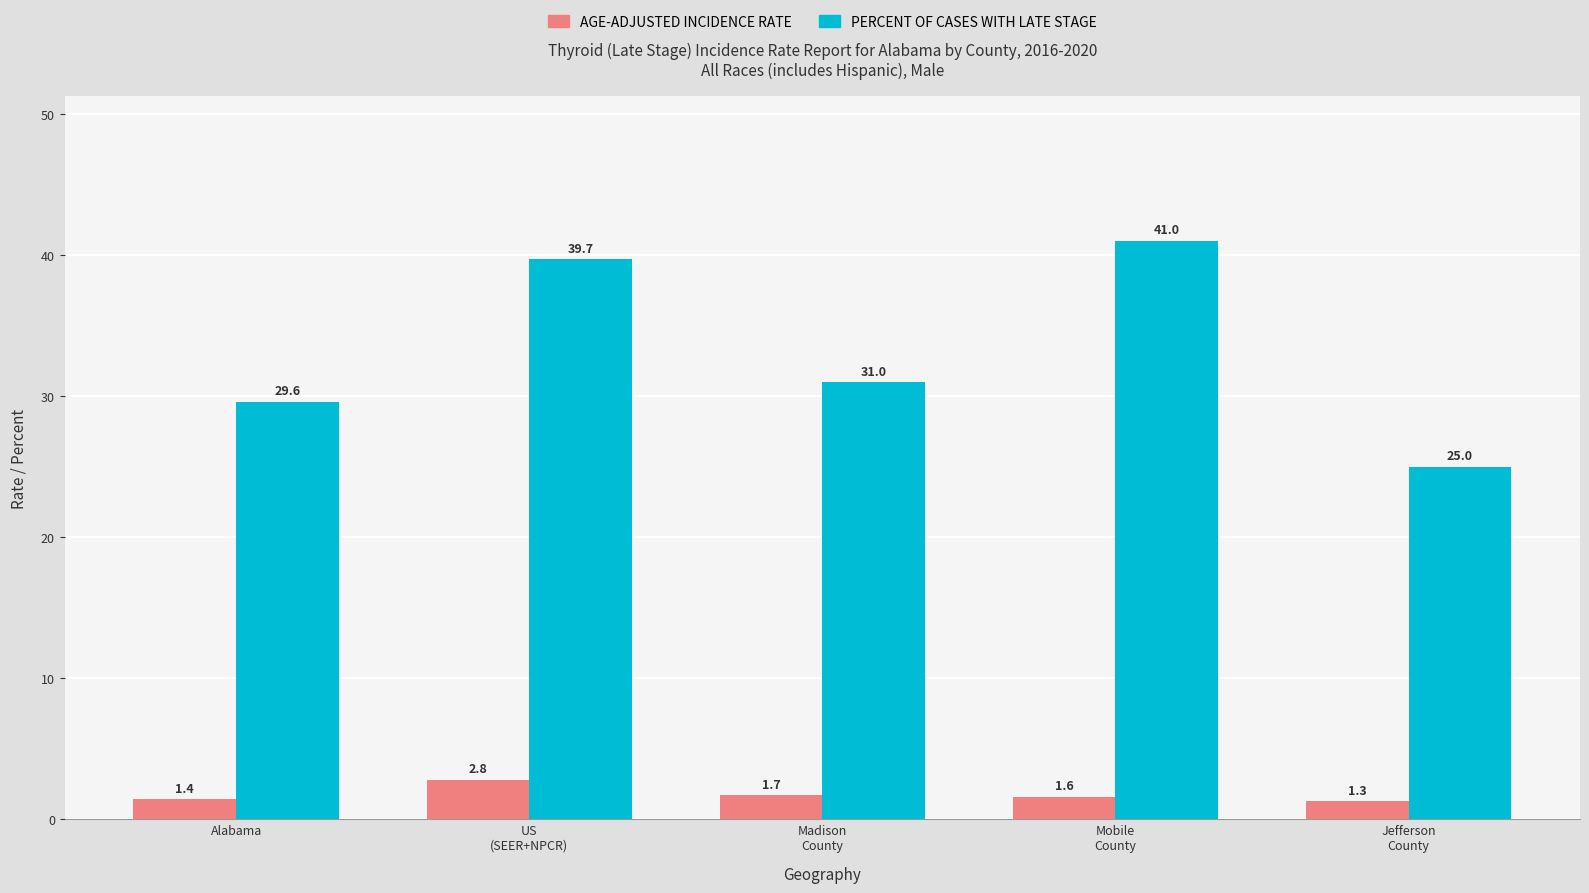

What is the difference between the highest and lowest values at US
(SEER+NPCR)?

36.9